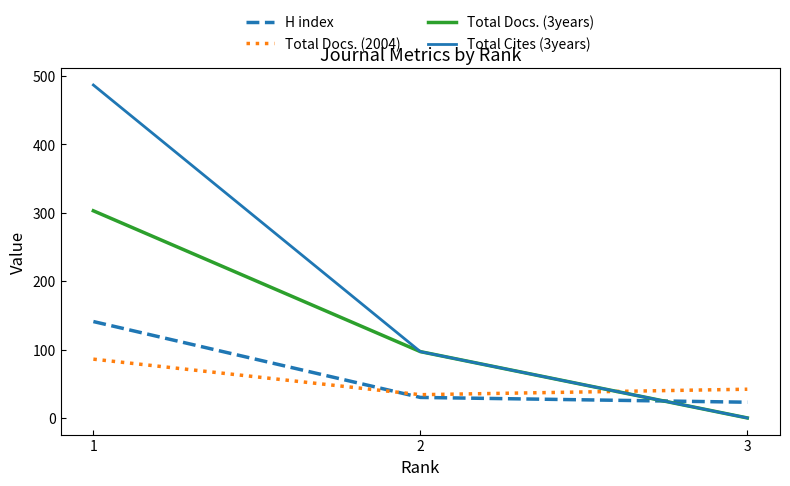

What is the approximate value of H index at 3, to the nearest 10?

20